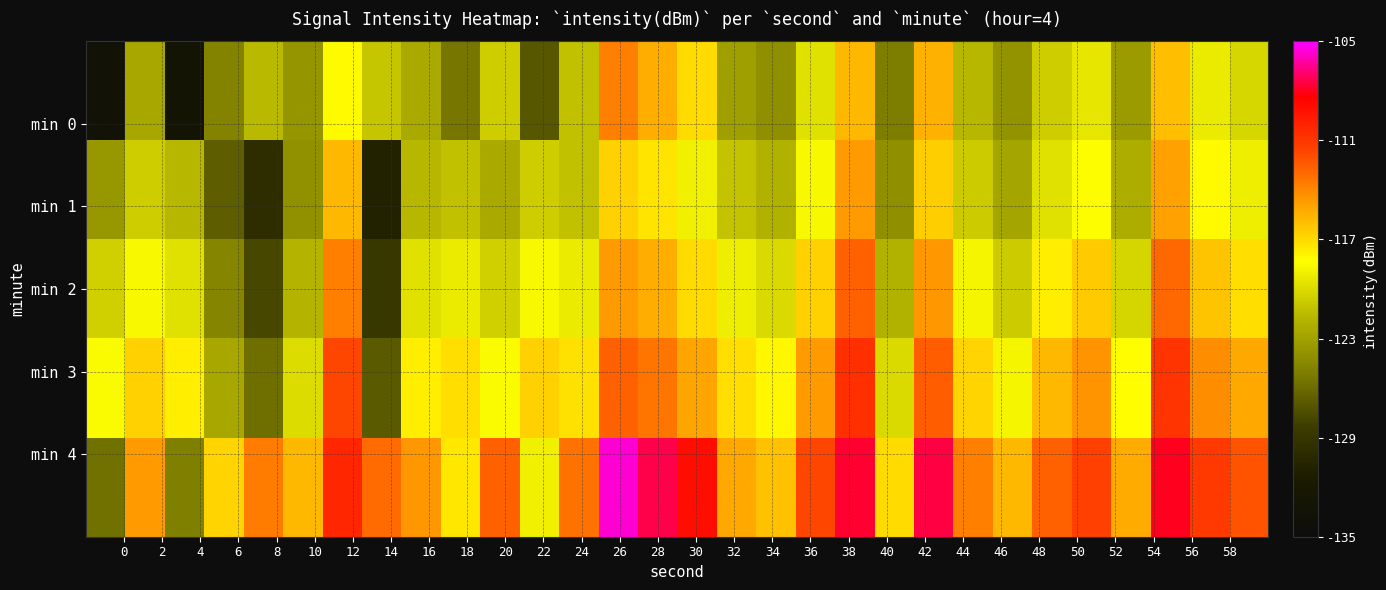

What is the minimum value shown in the chart?

-133.7